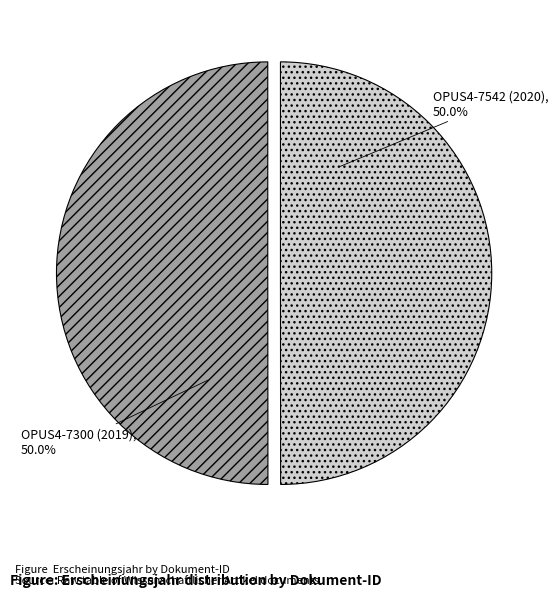

What is the ratio of the value at OPUS4-7542 (2020) to the value at OPUS4-7300 (2019)?

1.0